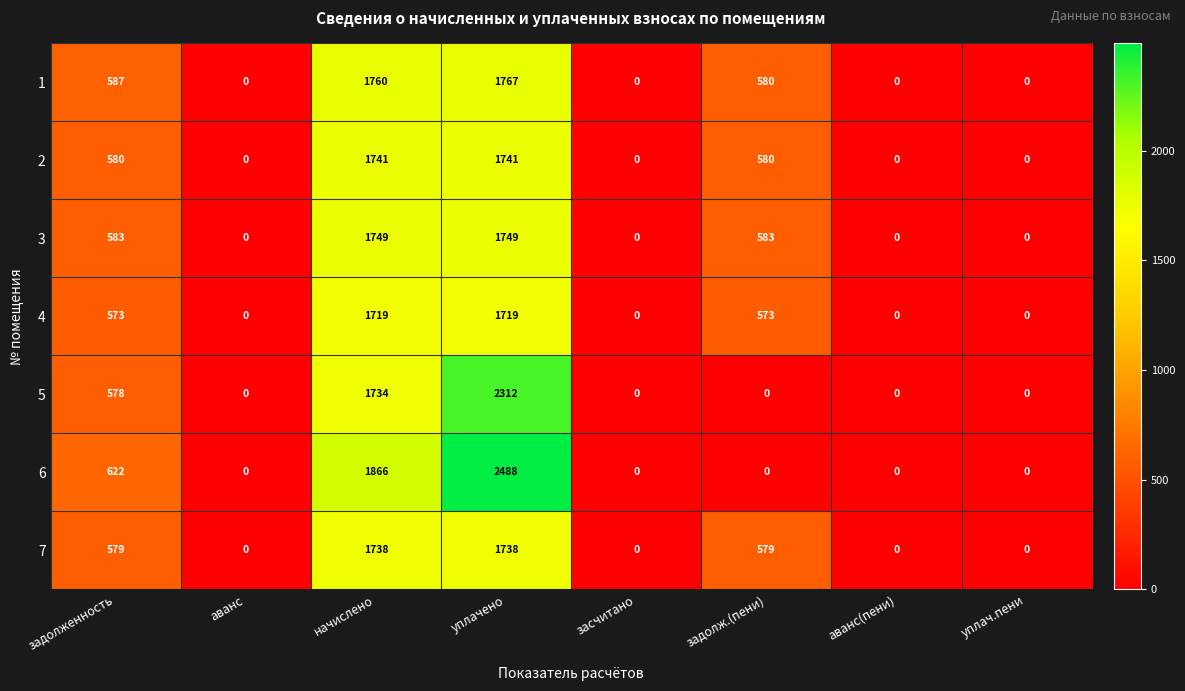

What is the highest value of the 6 series?

2488